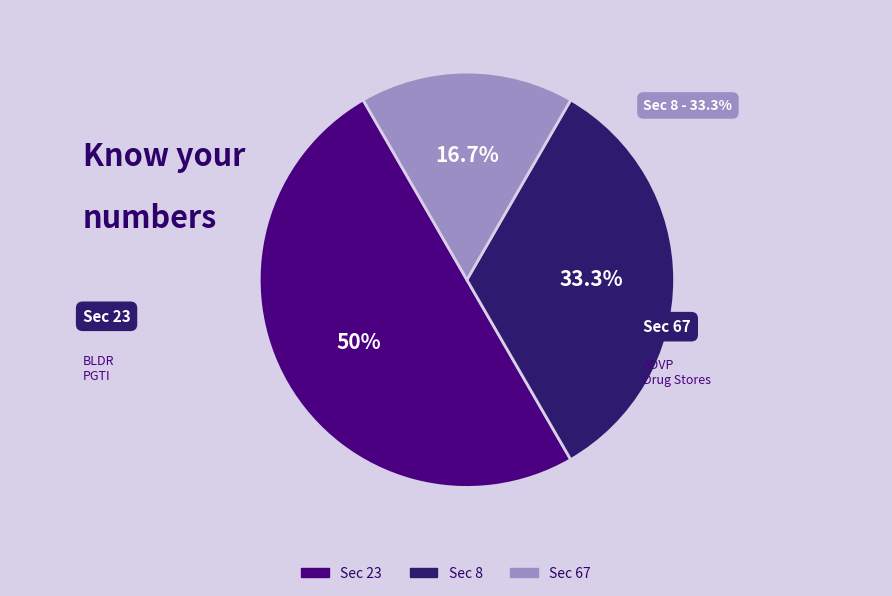

Which slice is the smallest?

67